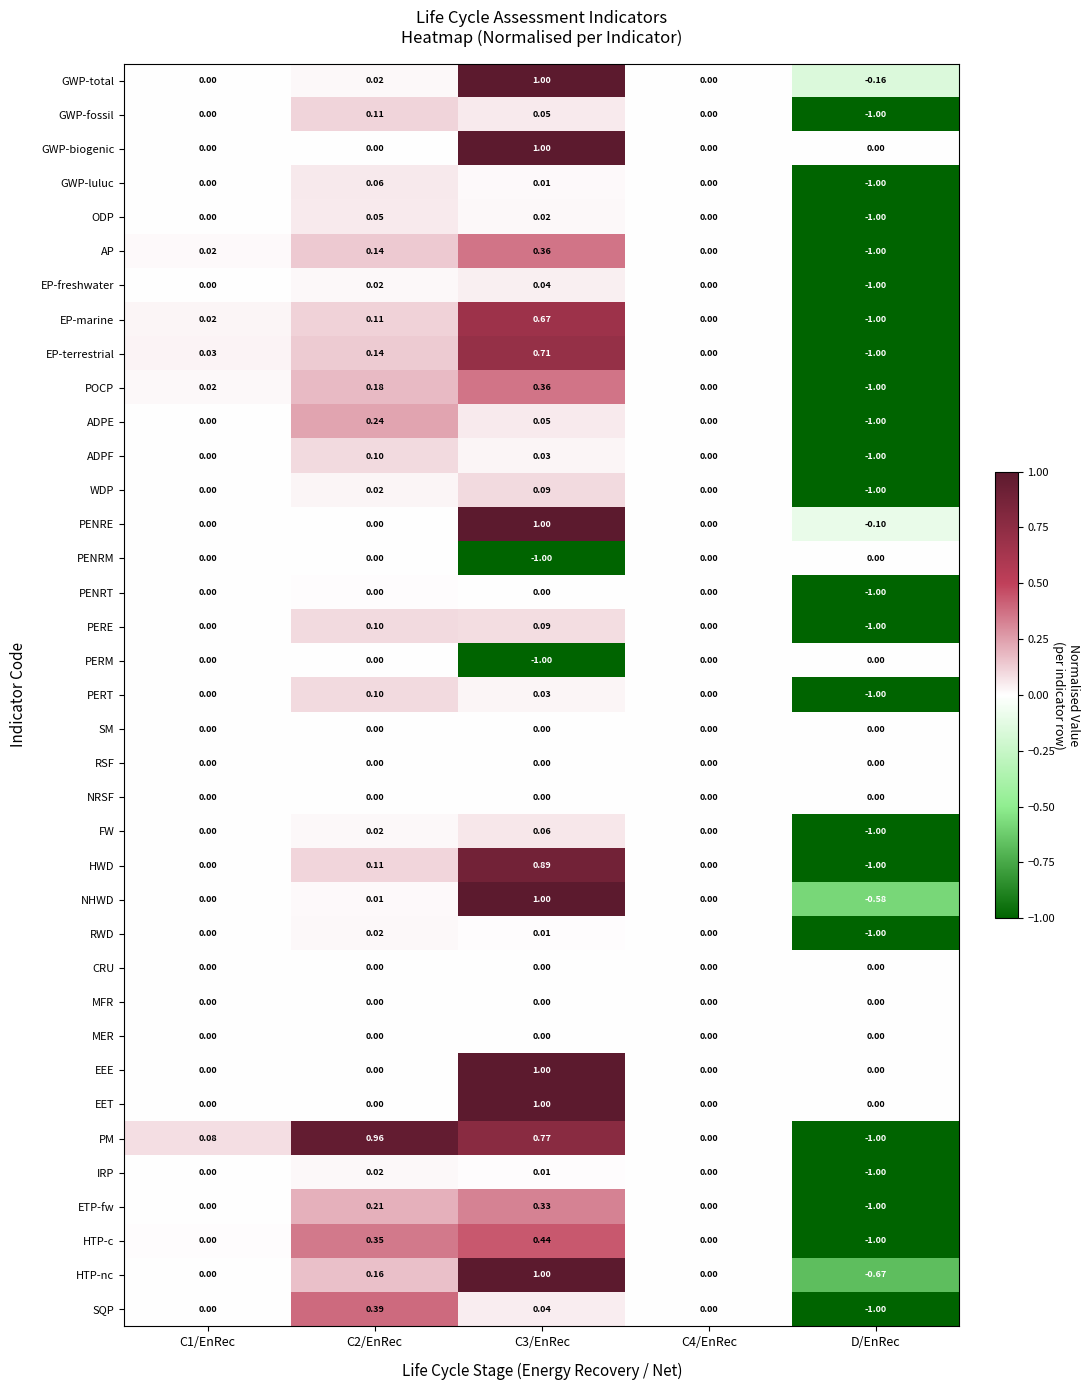

At which category is the sum across all series the highest?

C3/EnRec